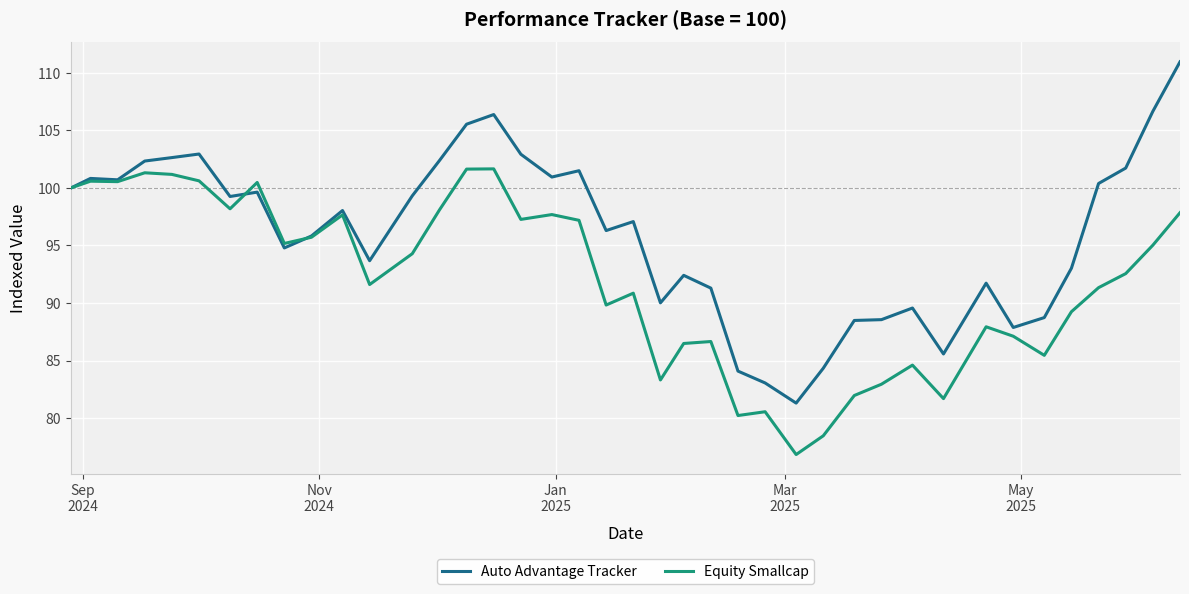

Which series has the largest range (max minus min)?

Auto Advantage Tracker